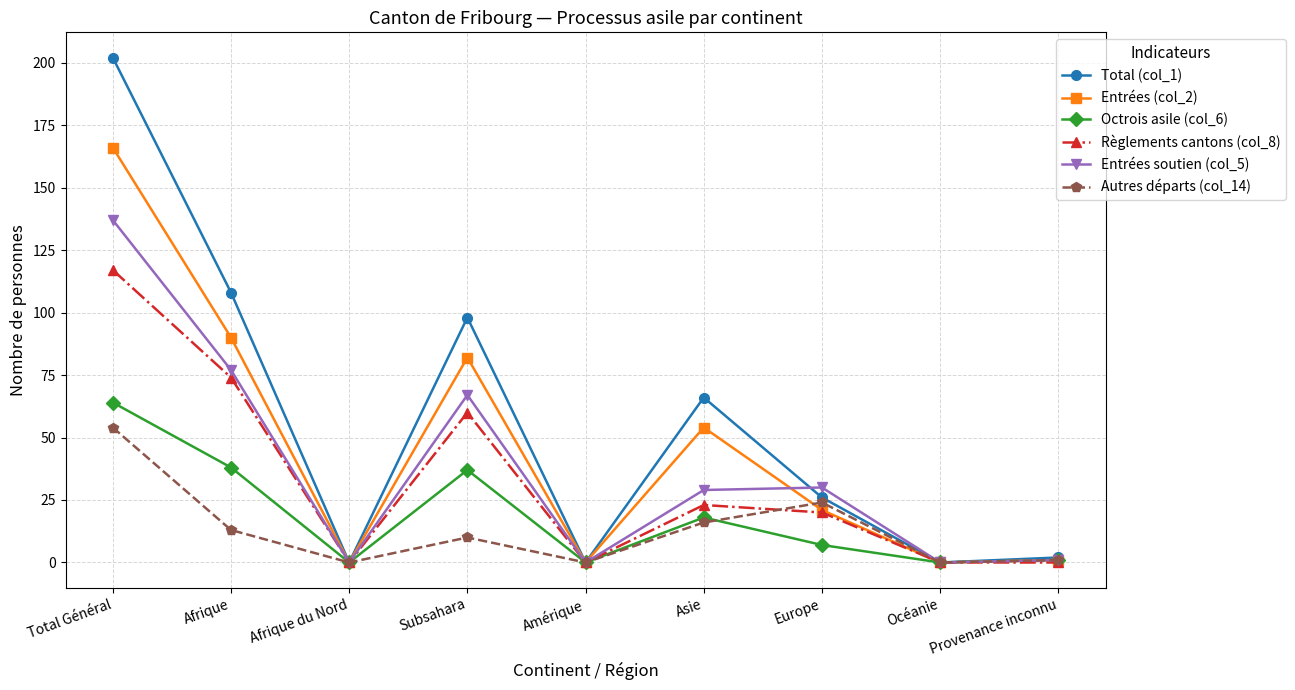

How many distinct data groups are displayed?

6